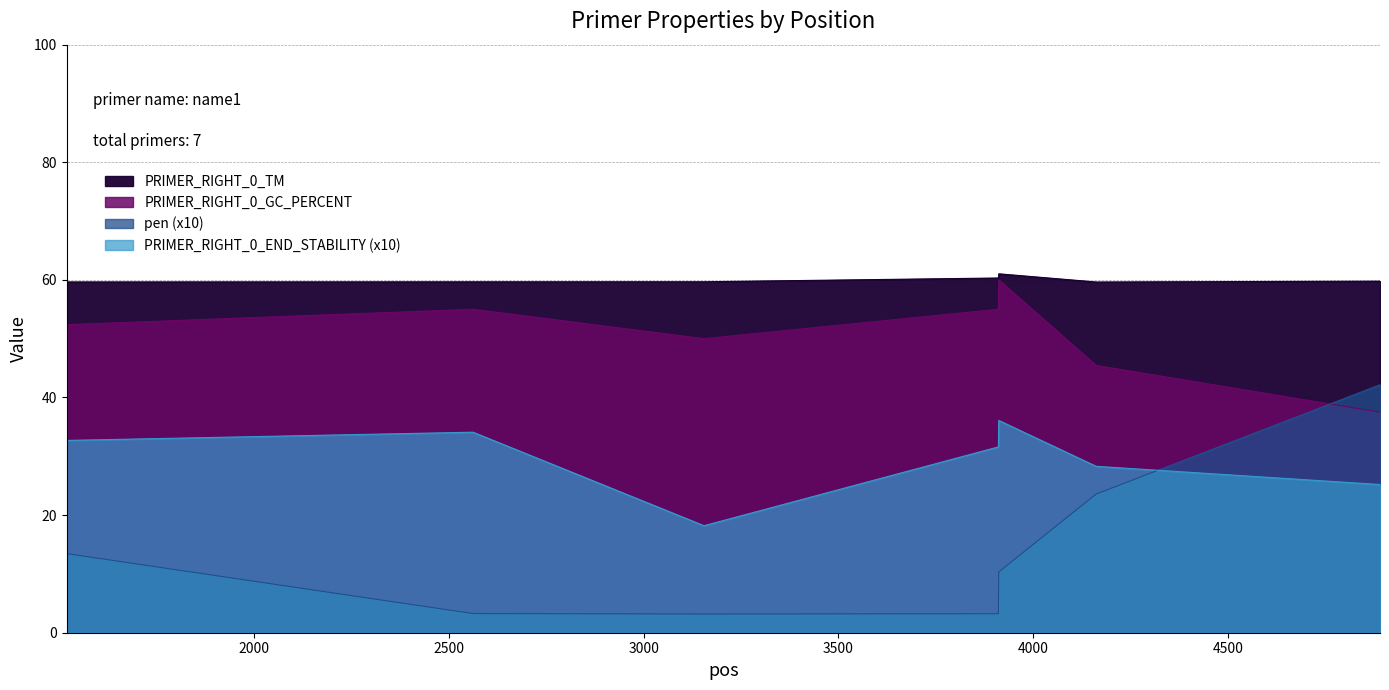

What is the difference between the highest and lowest values at 4162?

36.1